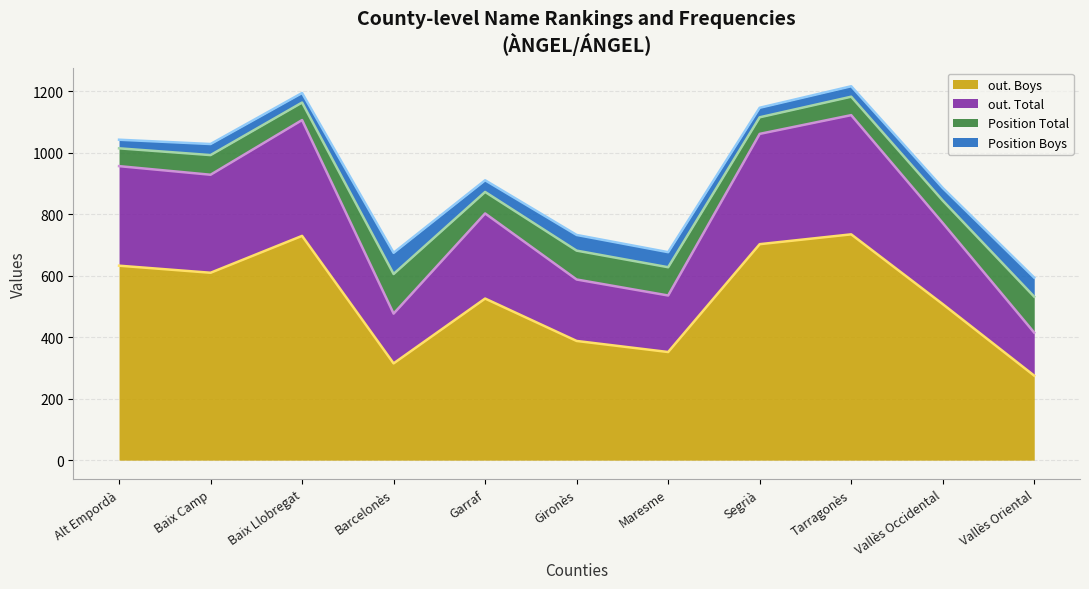

What is the label of the 1st point from the left?

Alt Empordà